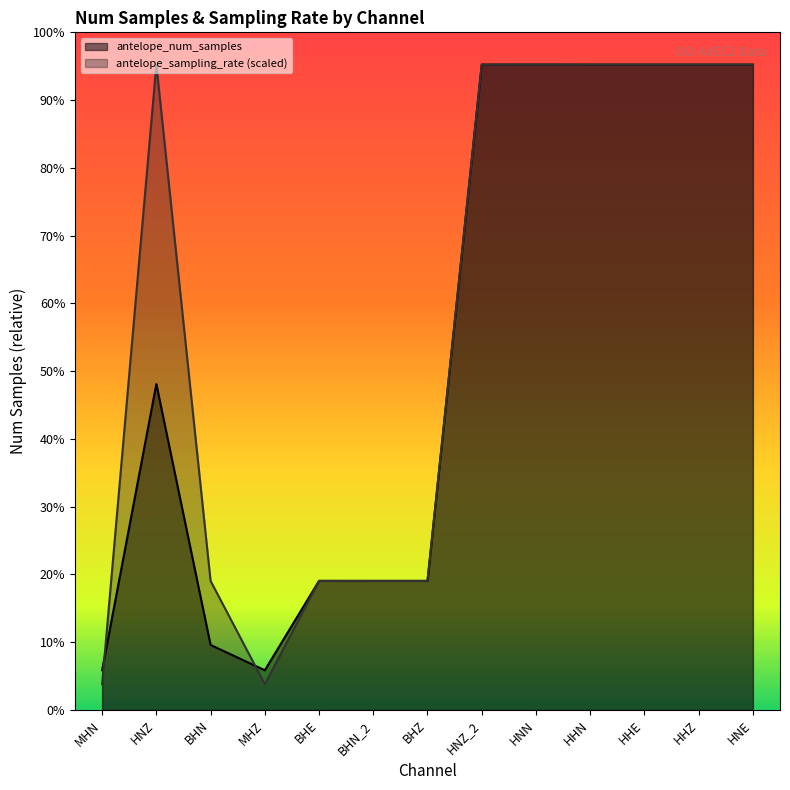

How many data points in antelope_sampling_rate are less than 11232596?

6